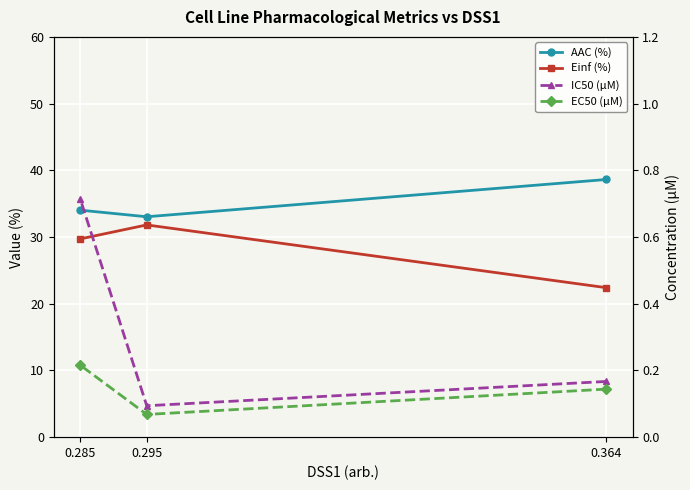

The Einf (%) series shows 36.5 at 0.364. True or false?

False